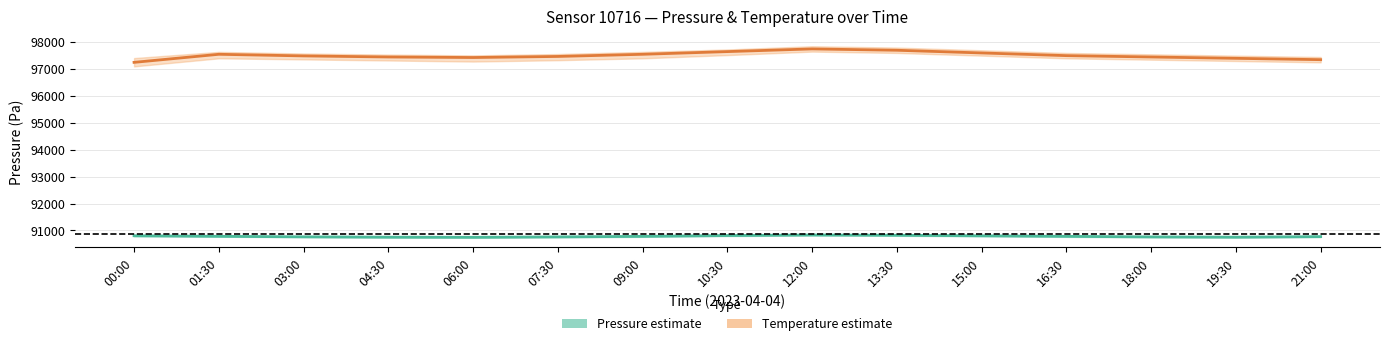

True or false: Temperature (×1000 offset, °C) has a value of 61041.1 at 16:30.

False